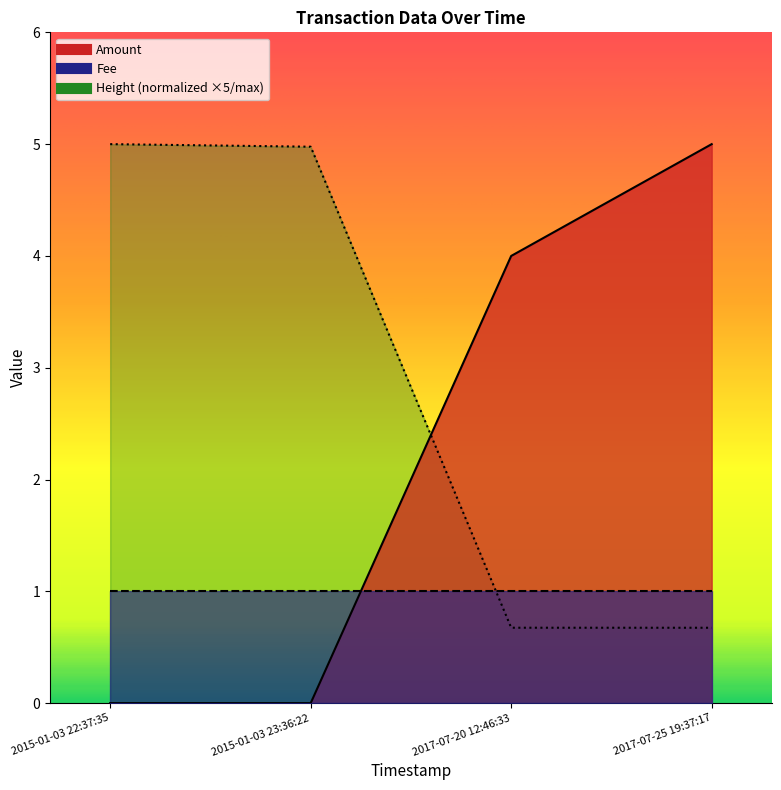

Which series has the largest total across all categories?

Height_norm